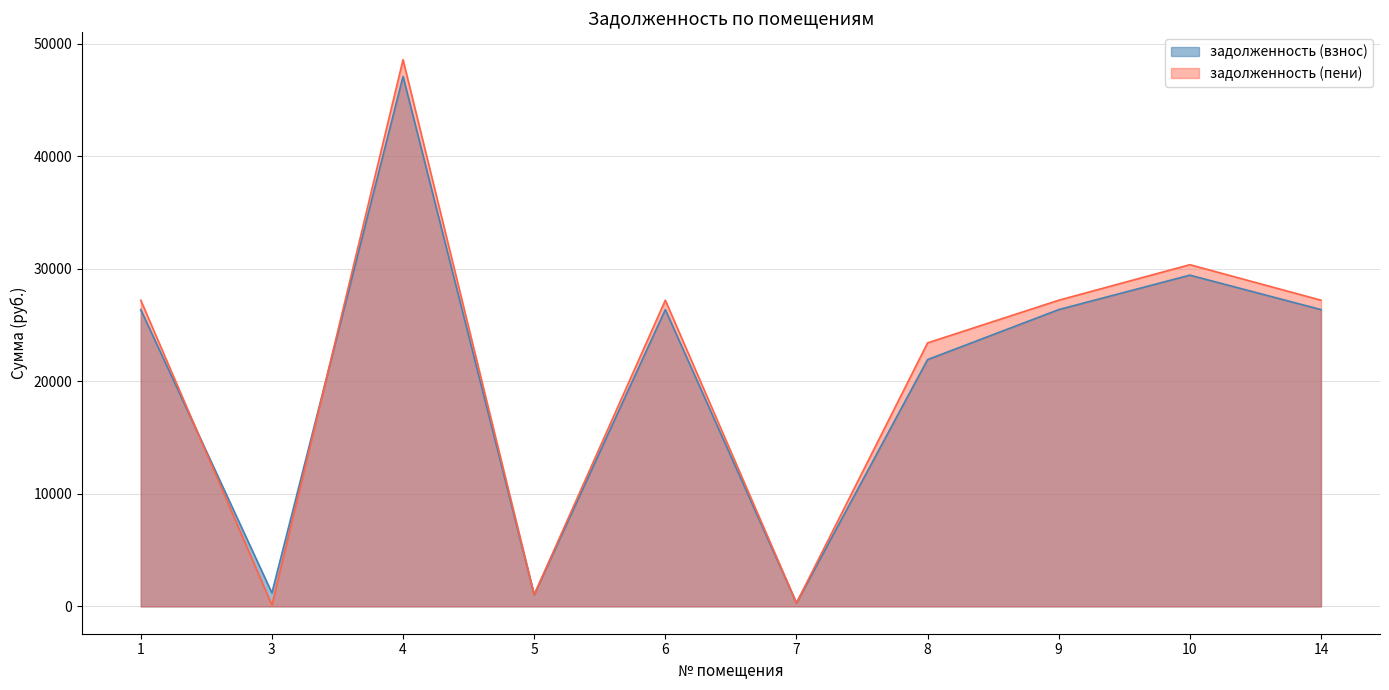

Reading left to right, what are all the values shown in this chart?

задолженность (взнос): 26385.4	1198.0	47116.8	1041.6	26385.4	304.4	21942.0	26385.4	29448.0	26385.4
задолженность (пени): 27218.6	111.2	48604.8	1041.2	27218.6	304.4	23426.2	27218.6	30378.0	27218.6